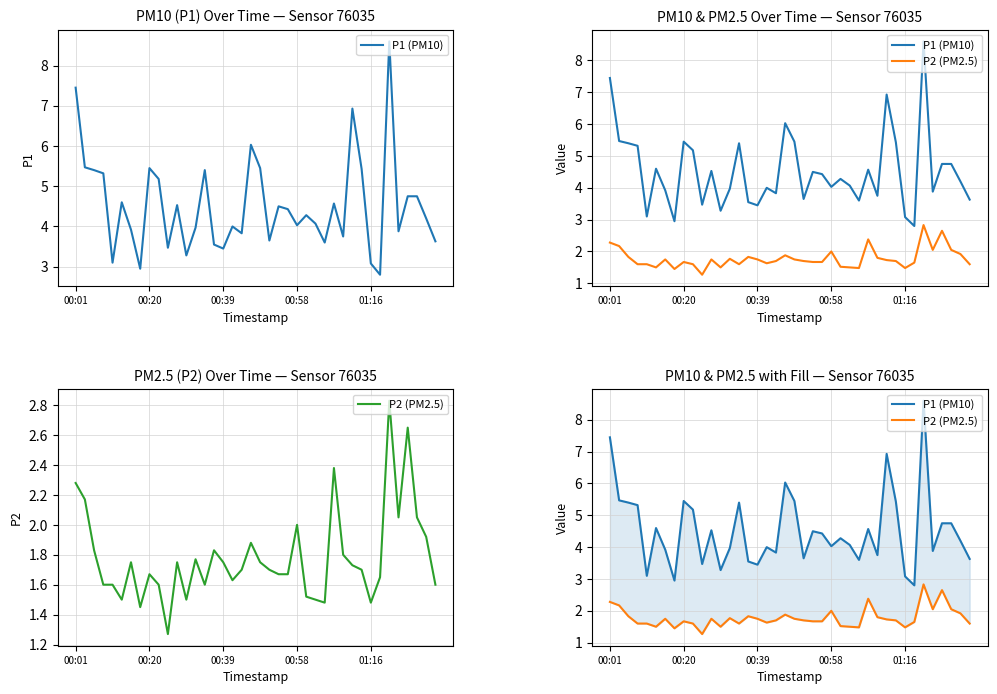

What is the greatest value displayed?

8.6